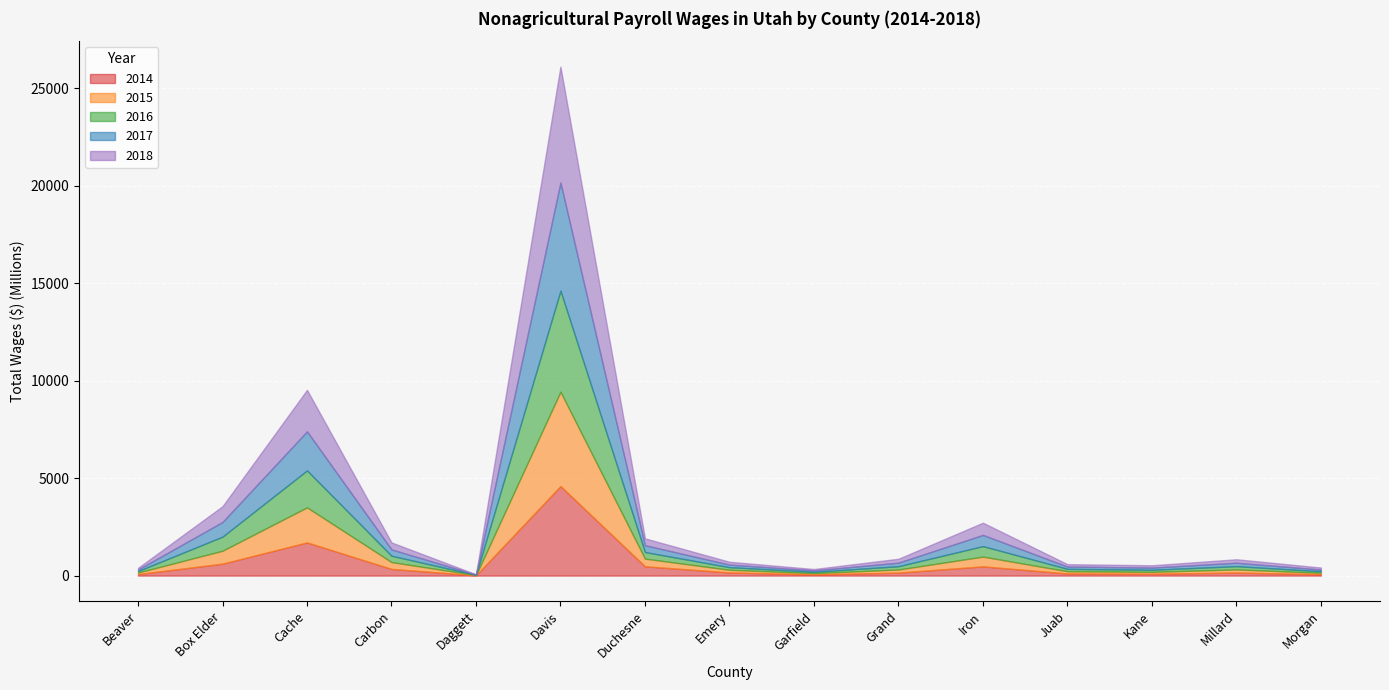

At which category is the sum across all series the highest?

Davis